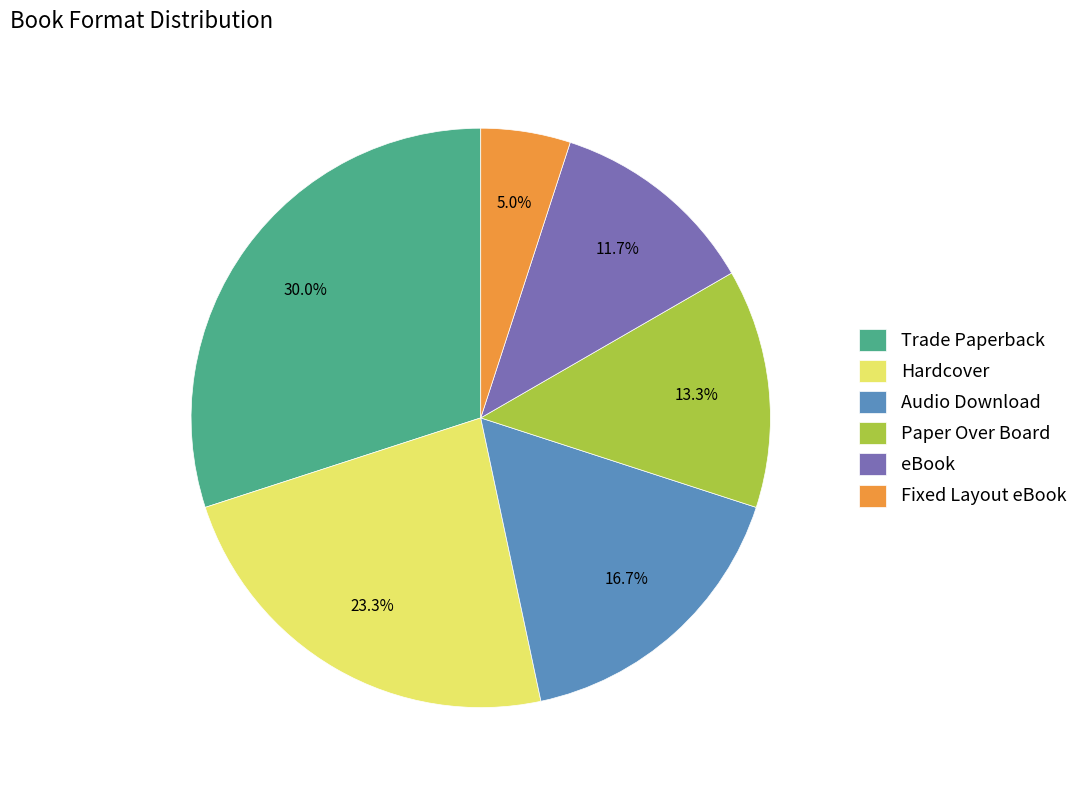

What is the largest slice in the pie chart?

Trade Paperback